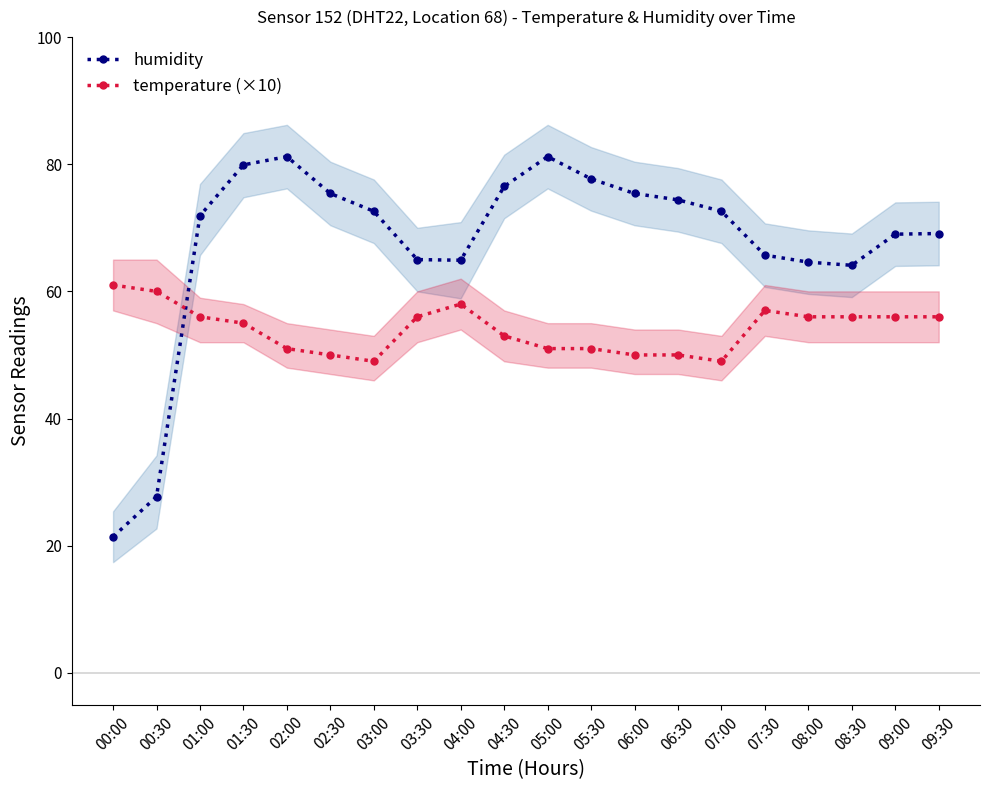

Does the chart display data point markers on the line(s)?

Yes